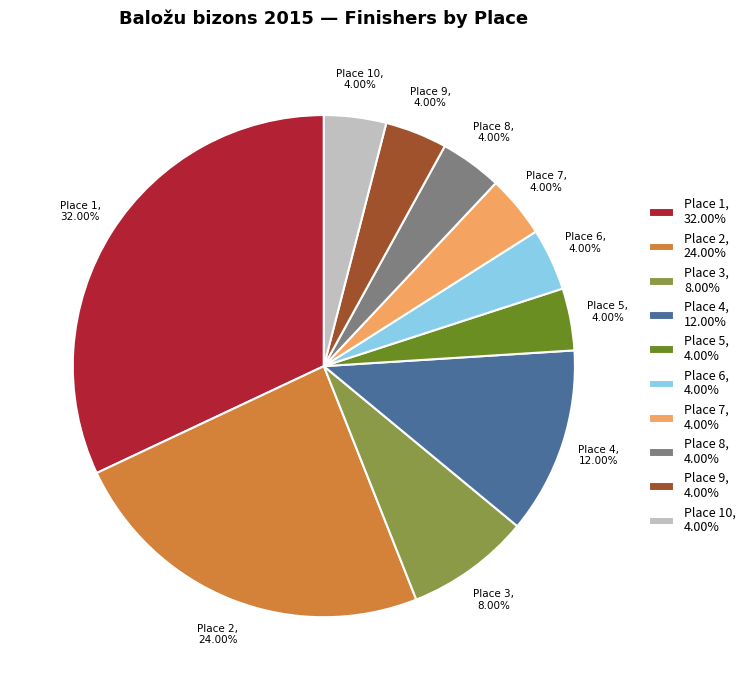

Does Place 2, 24.00% represent more than half of the total?

No